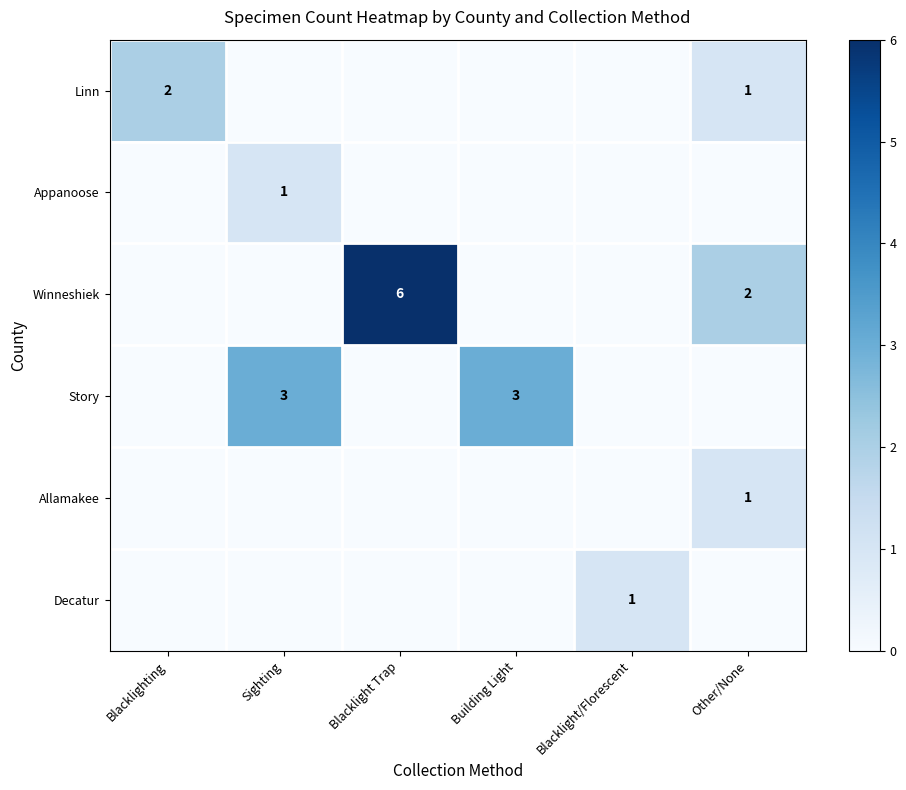

What is the spread (max minus min) of values at Blacklight Trap?

6